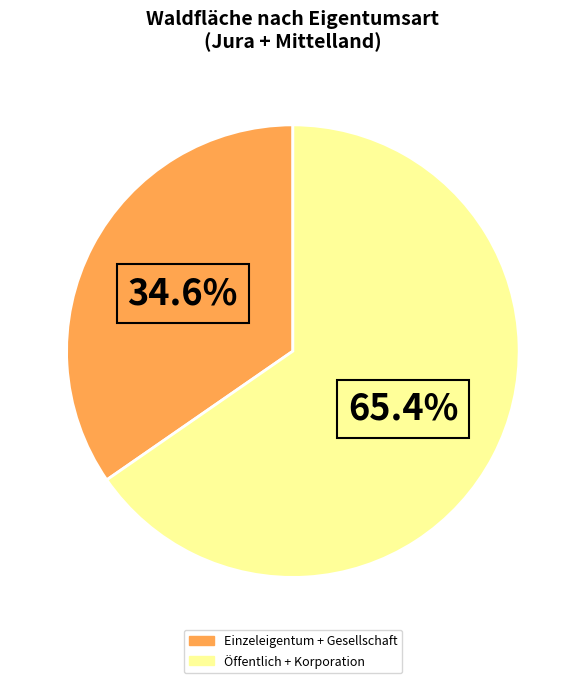

How many slices are in this pie chart?

2